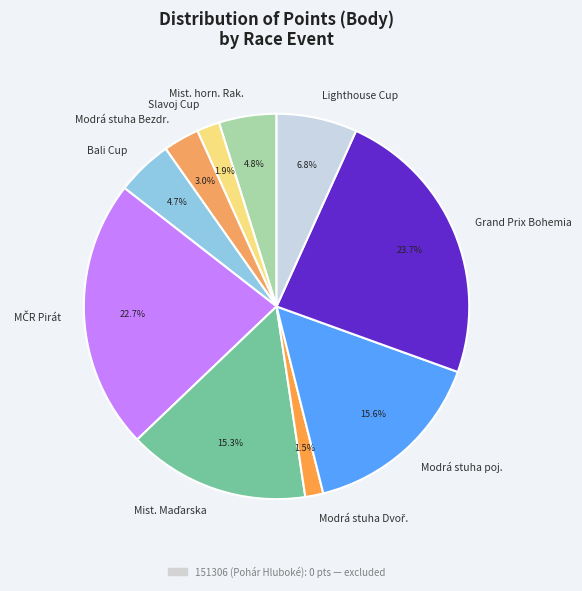

How many segments does this pie chart have?

10